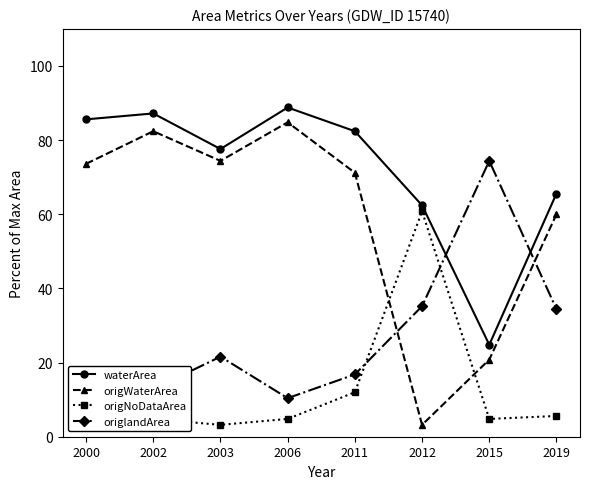

How many times do origWaterArea and origlandArea cross each other?

2